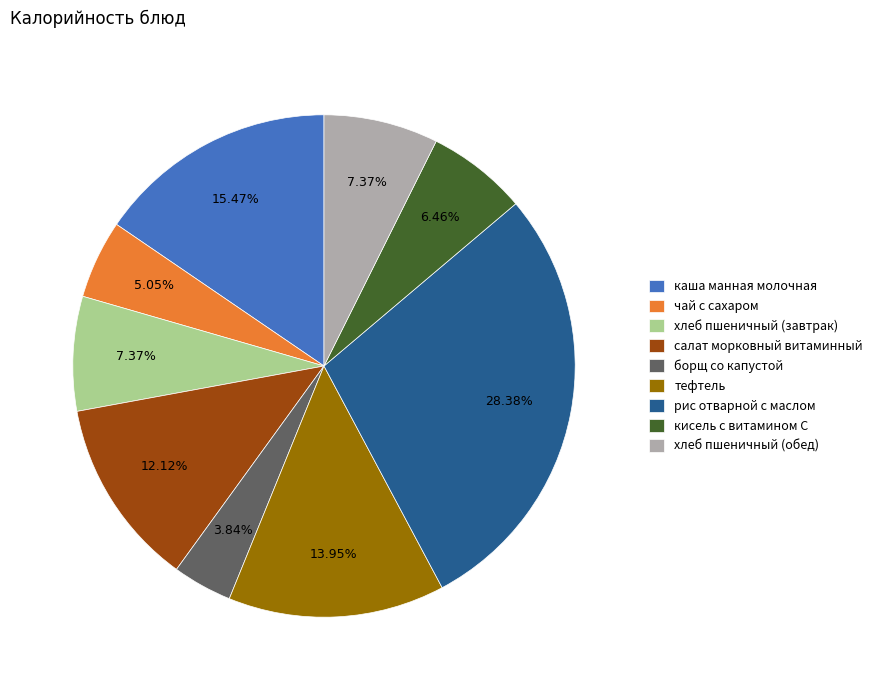

What is the ratio of the value at тефтель to the value at чай с сахаром?

2.8